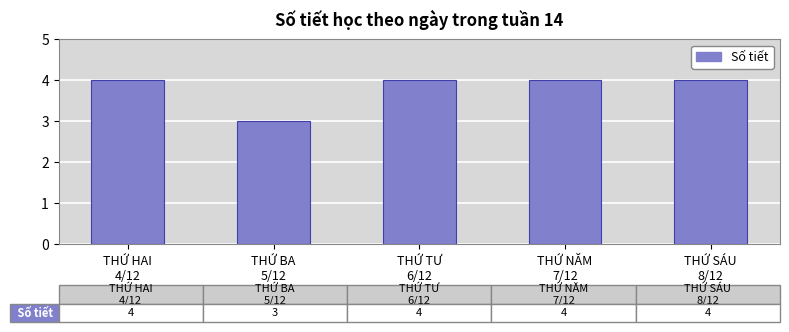

What is the smallest value displayed?

3